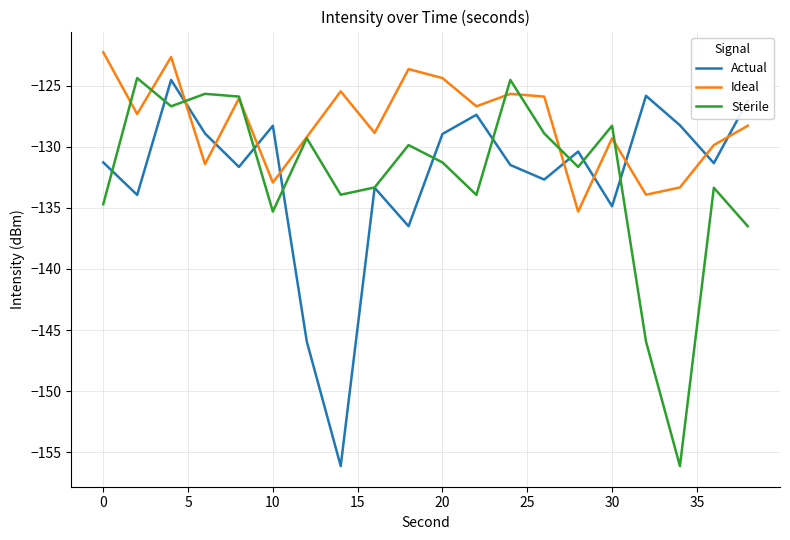

How many values in the Sterile series exceed -131?

9